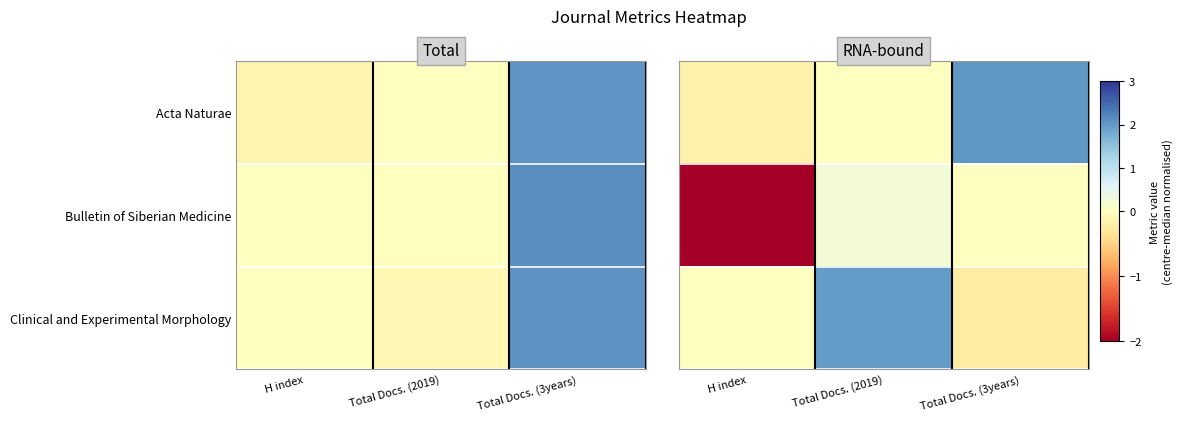

Between Total Docs. (3years) and H index, which is larger?

Total Docs. (3years)